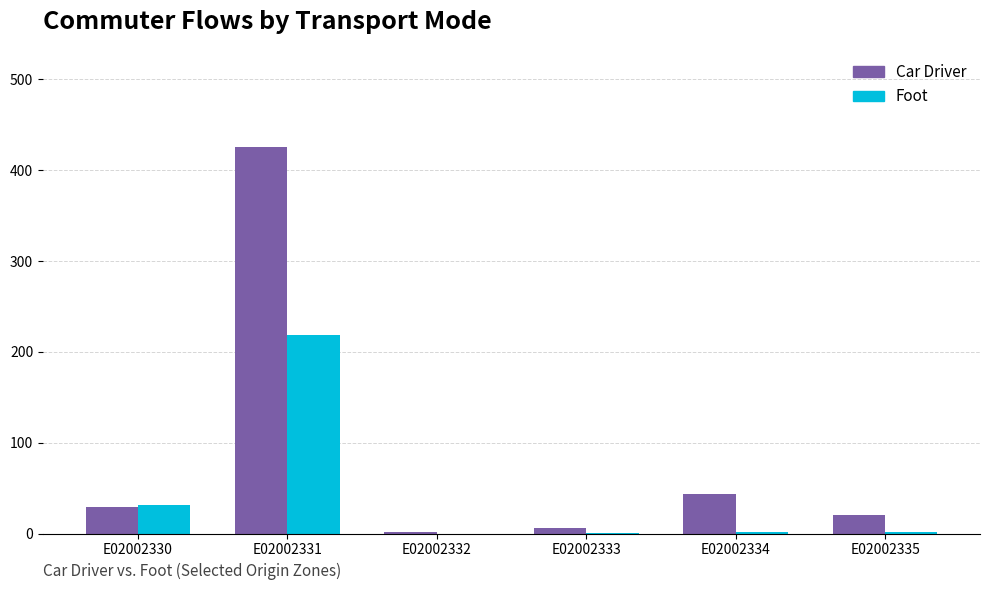

Which label corresponds to the largest value in the chart?

E02002331